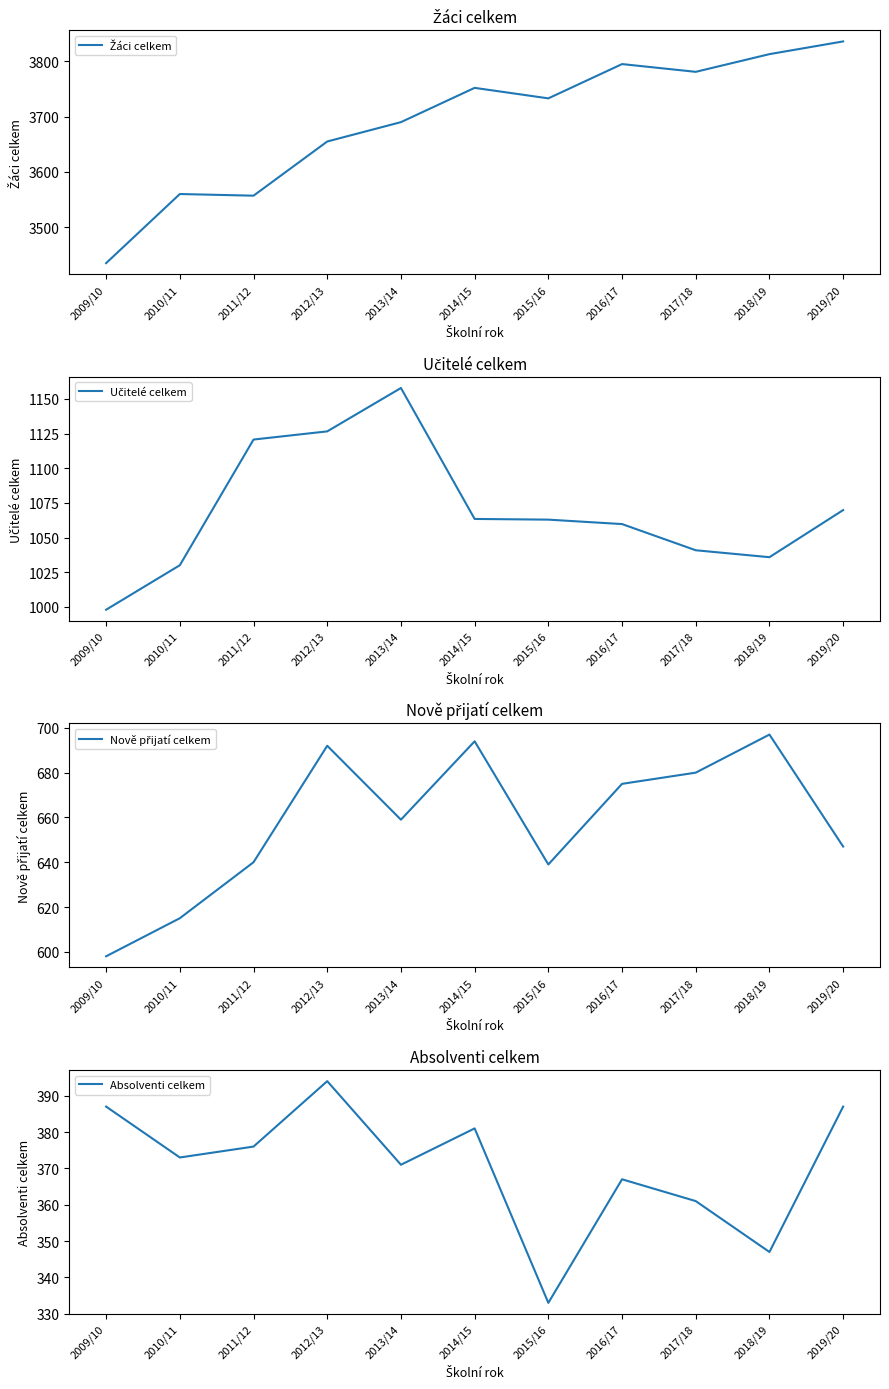

In Učitelé celkem, how many points are lower than both neighbors (excluding endpoints)?

1